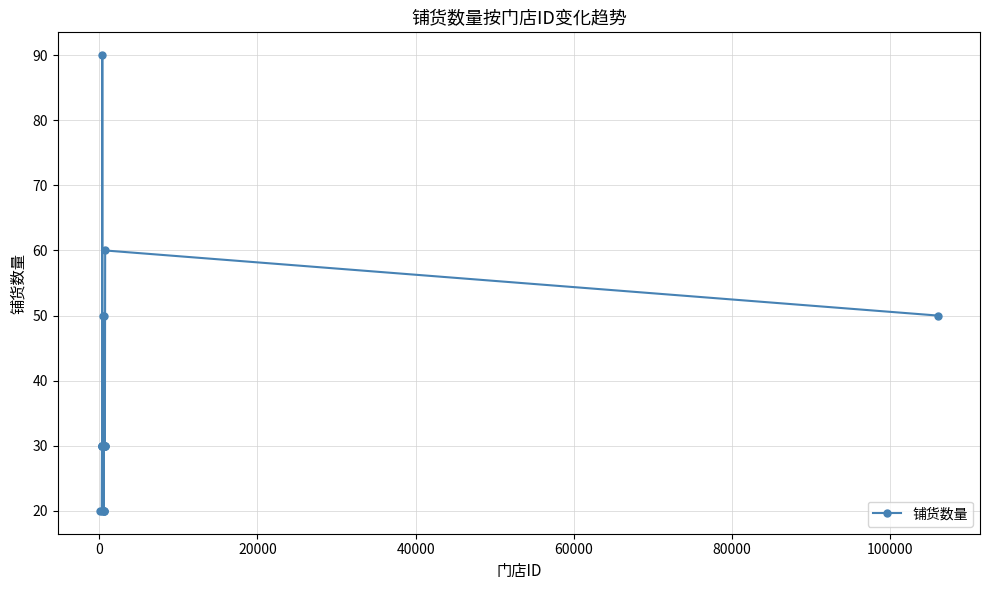

True or false: the data has more than 0 interior local peaks.

True